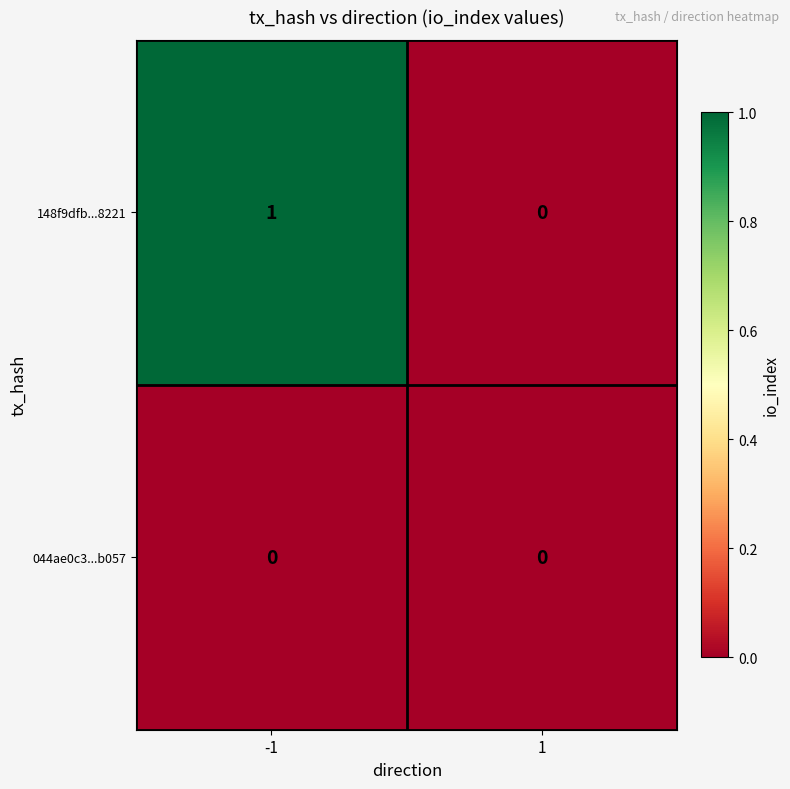

Which series has the largest total across all categories?

148f9dfb...8221